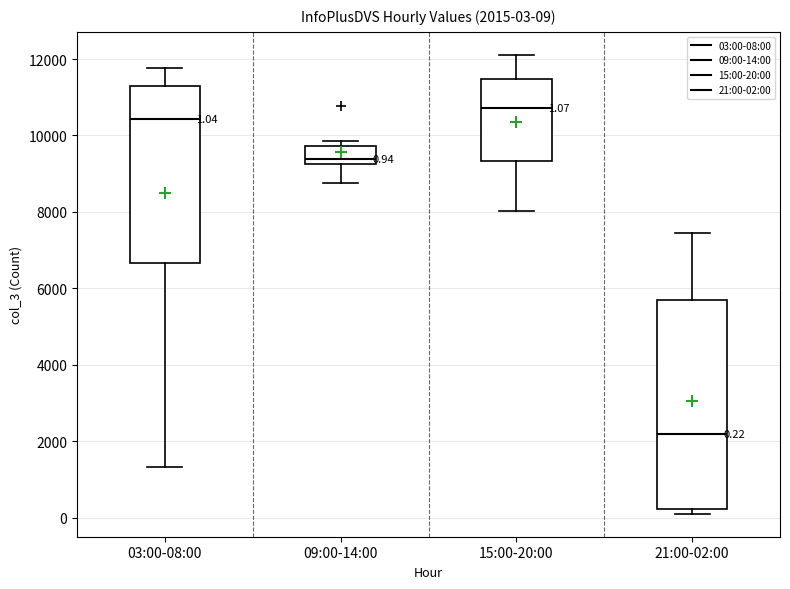

Which box has the lowest median line?

21:00-02:00